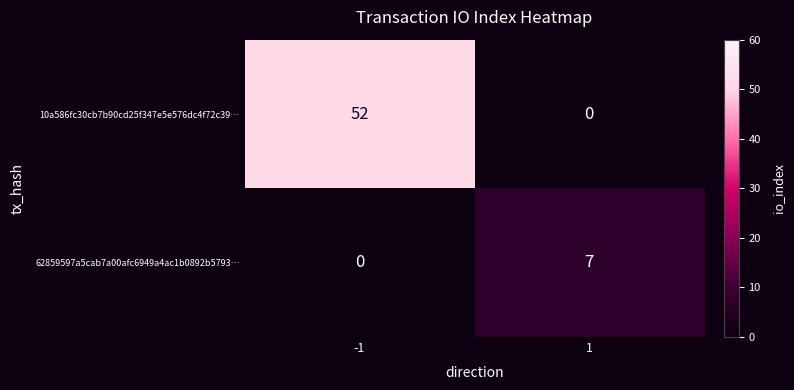

Which series has the largest total across all categories?

10a586fc30cb7b90cd25f347e5e576dc4f72c39…